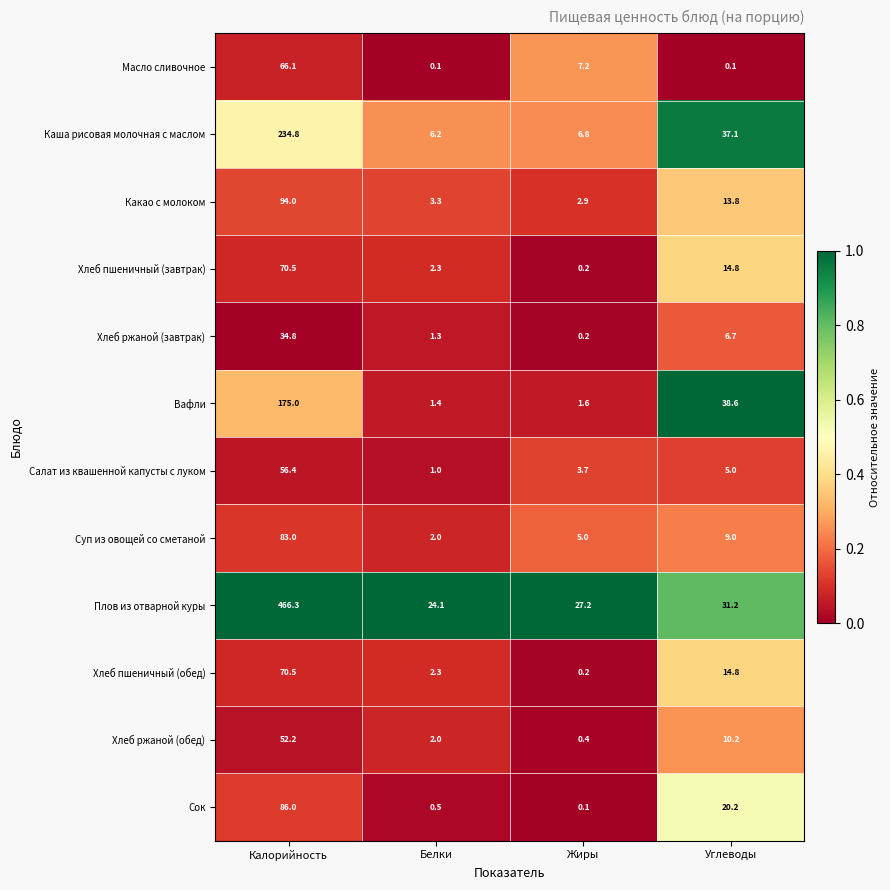

At how many categories does at least one series exceed 0?

4